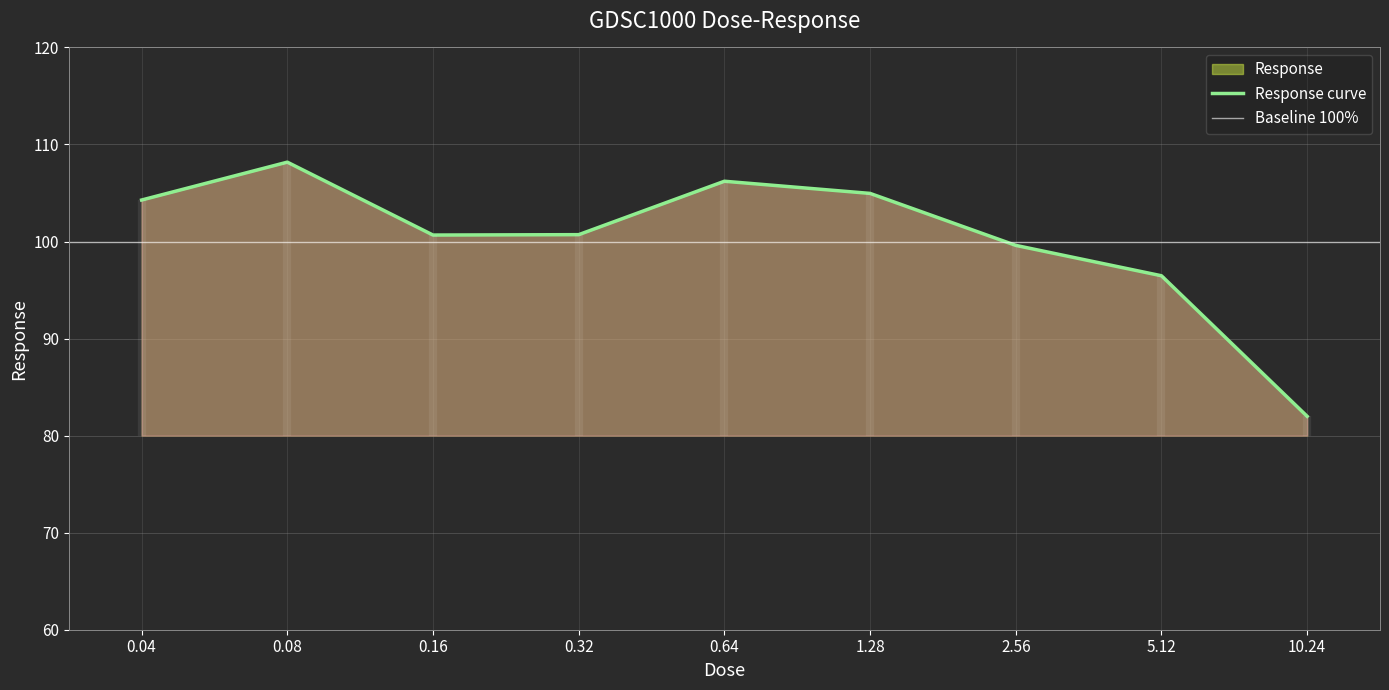

At which category does the chart reach its minimum across all series?

10.24